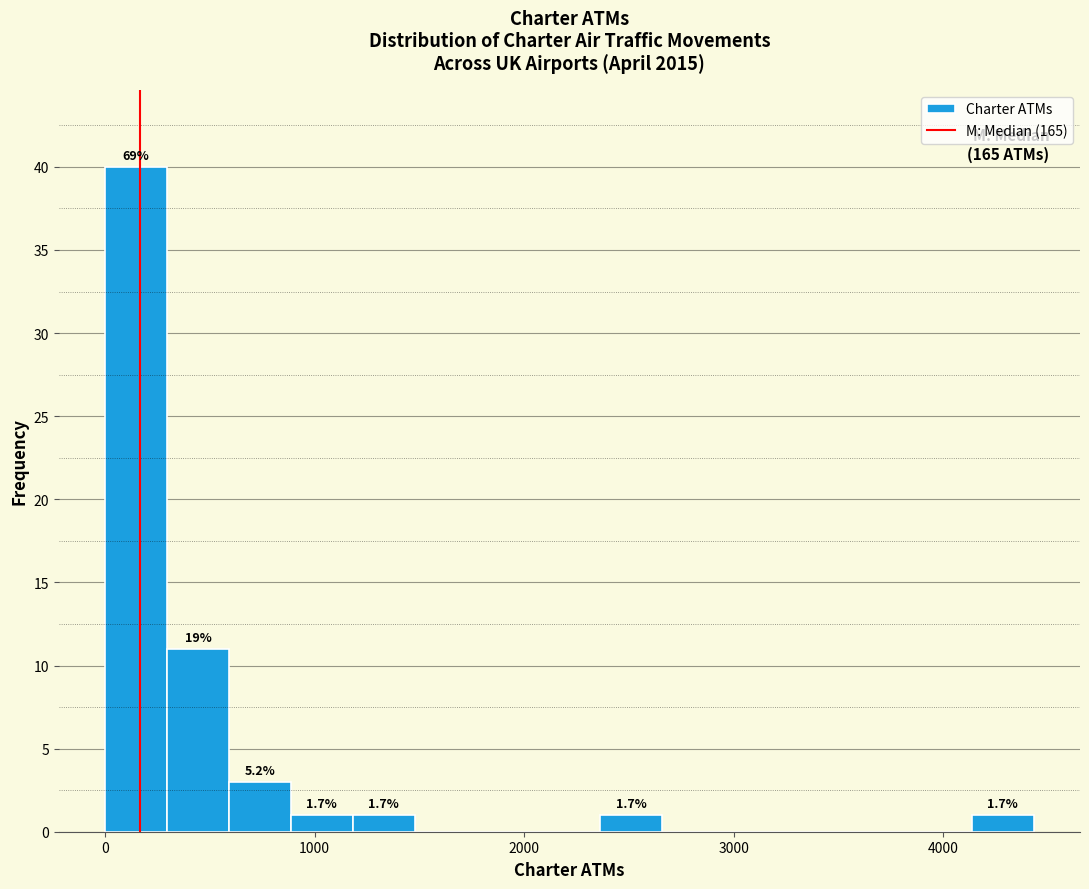

Read against the x-axis, roughly where is the centre of the tallest bar?

100